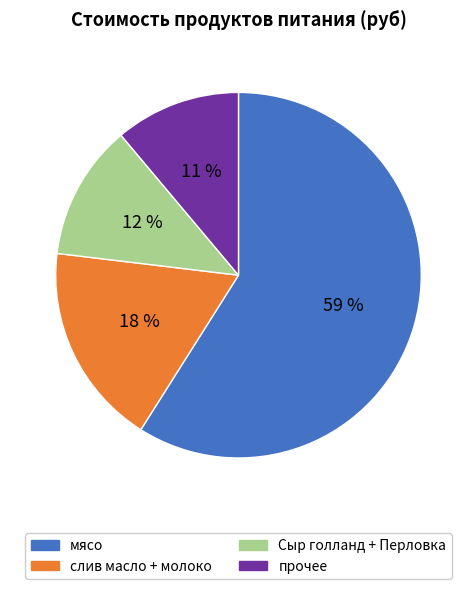

Is there any slice that represents more than half of the pie?

Yes